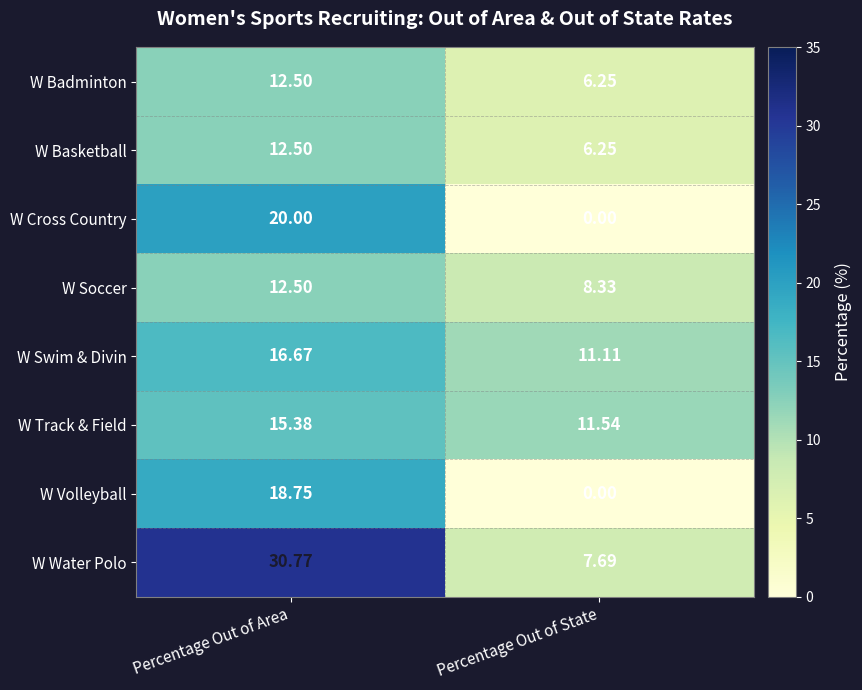

Which category has the highest value across all series?

Percentage Out of Area